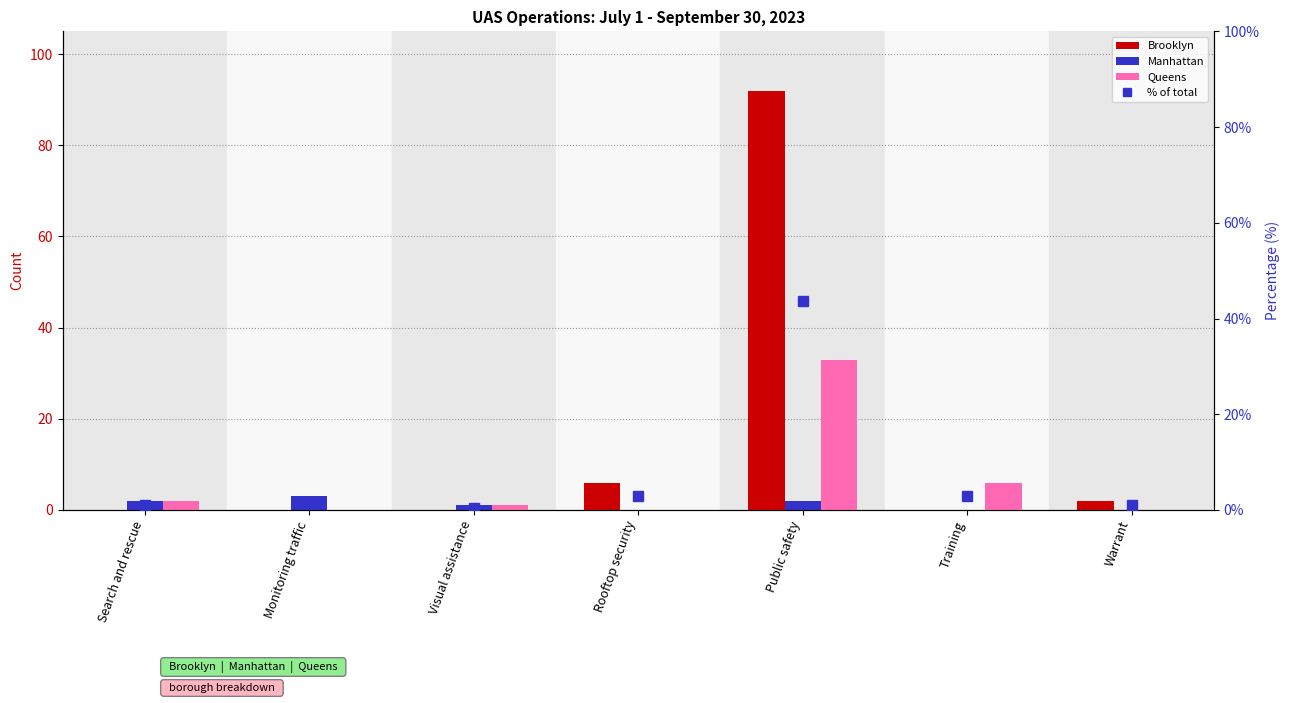

At which label is Queens closest to 16?

Training